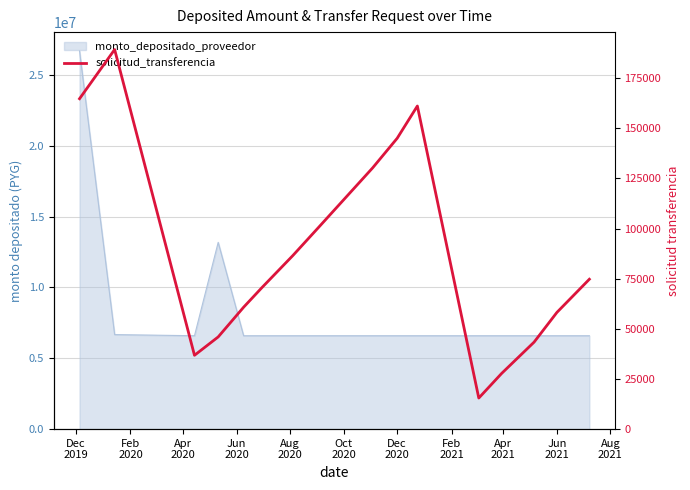

Is it true that the value at 16 is 119604?

False